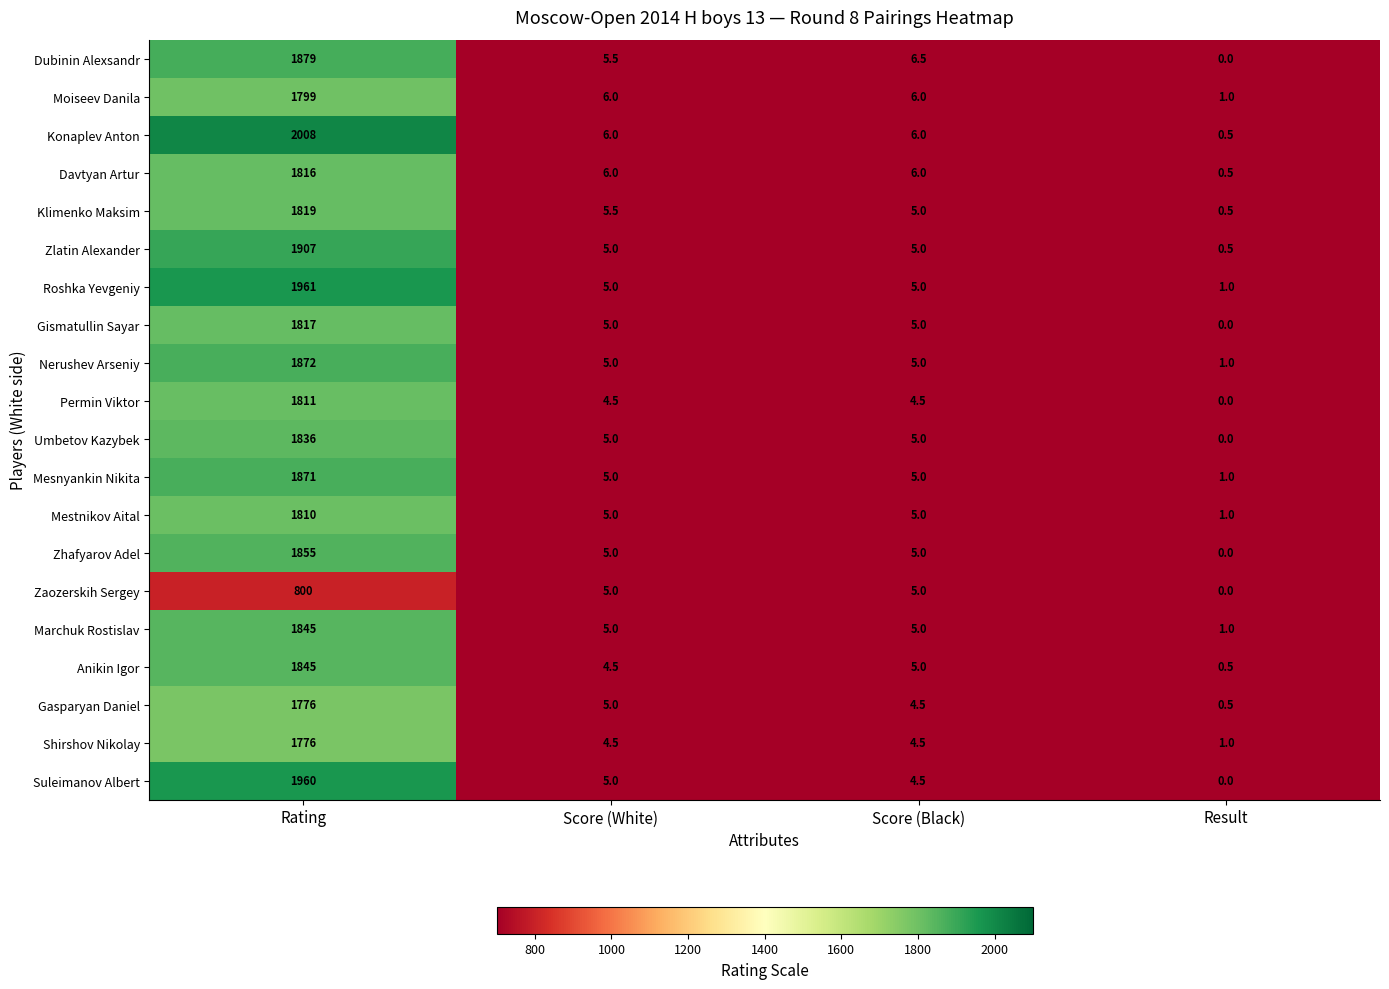

At which label does Davtyan Artur first exceed 6?

Rating